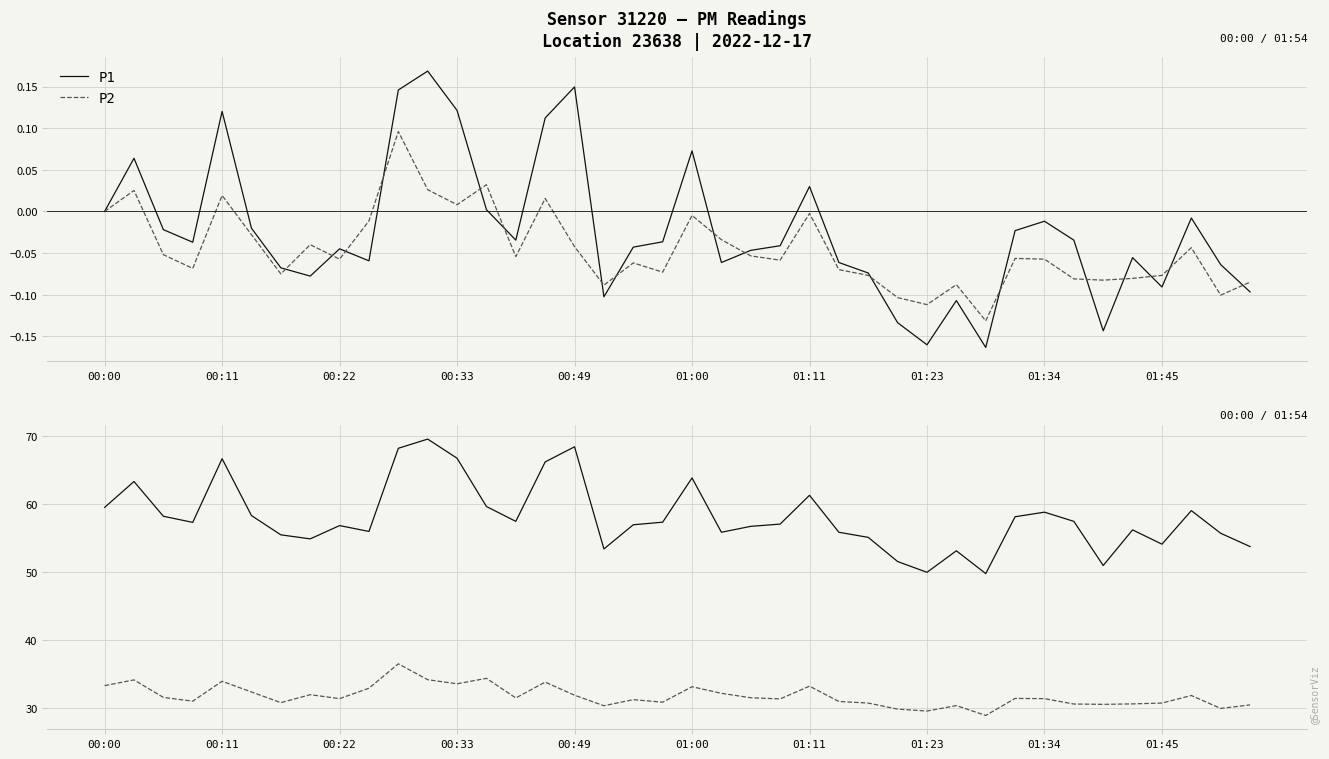

What is the lowest value of the P1 series?

-0.2